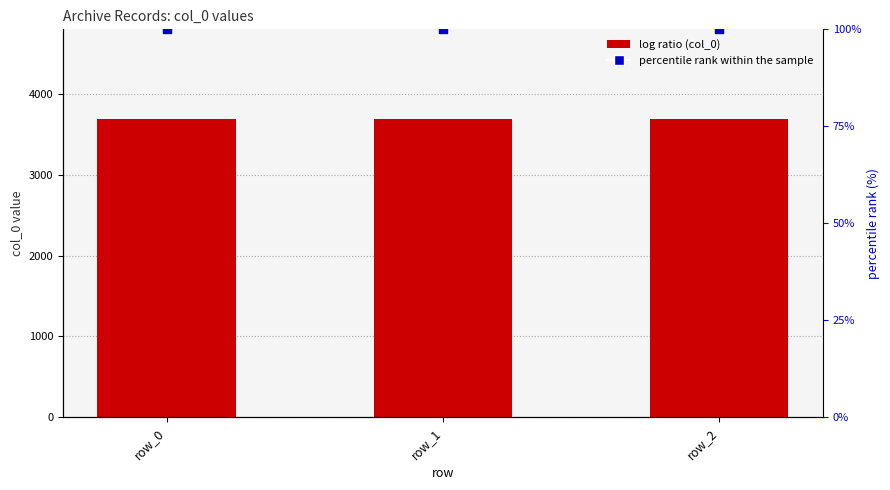

Which series contains the highest Y value?

col_0